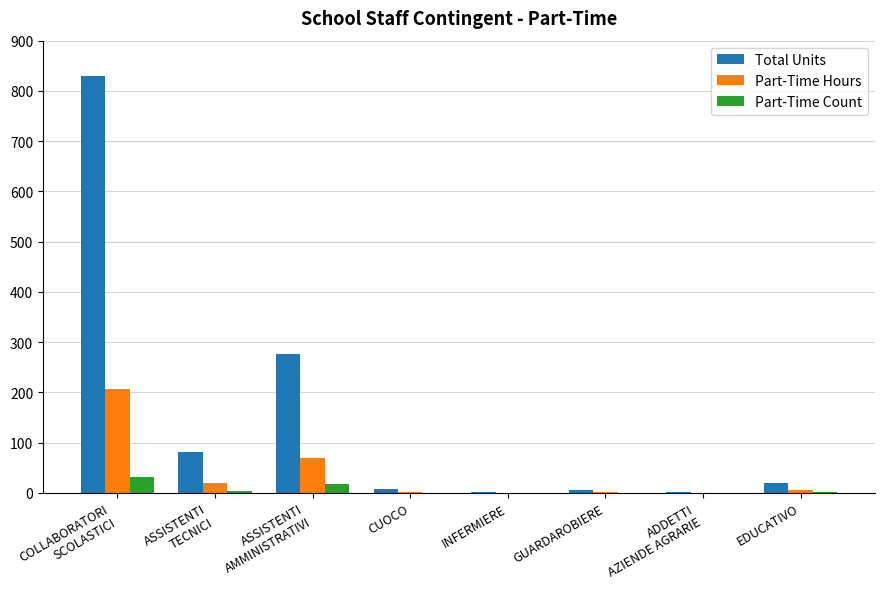

What is the sum of all Total Units values?

1223.0